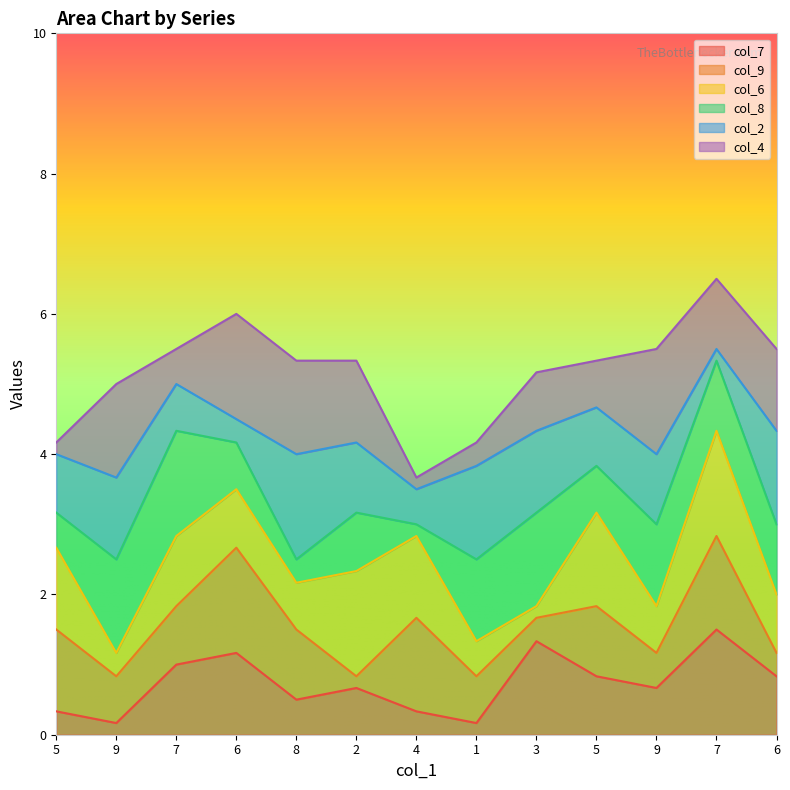

List the labels in order of col_6 value, largest first.

2, 7, 5, 5, 4, 7, 6, 6, 8, 9, 1, 9, 3